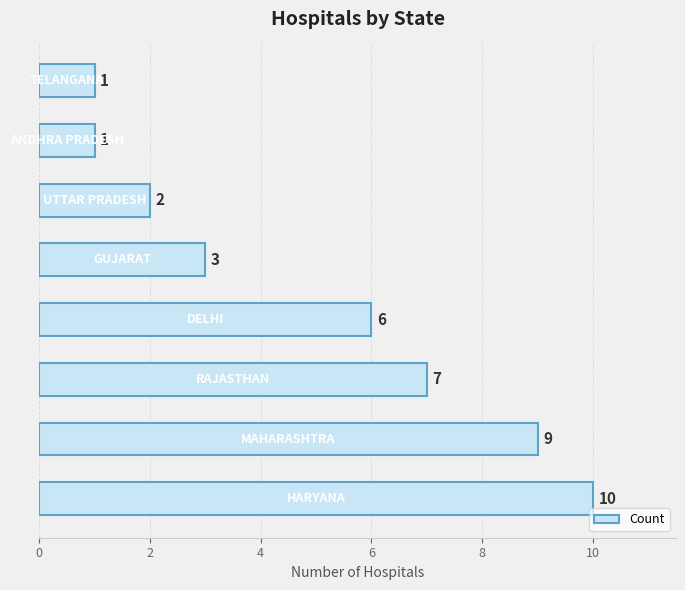

What is the greatest value displayed?

10